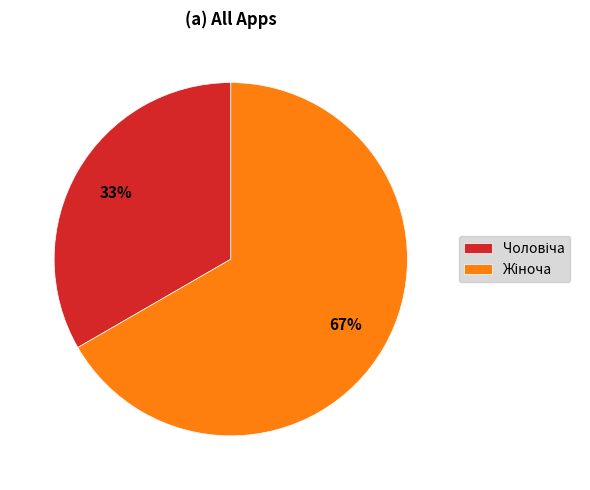

Does any single category account for the majority?

Yes